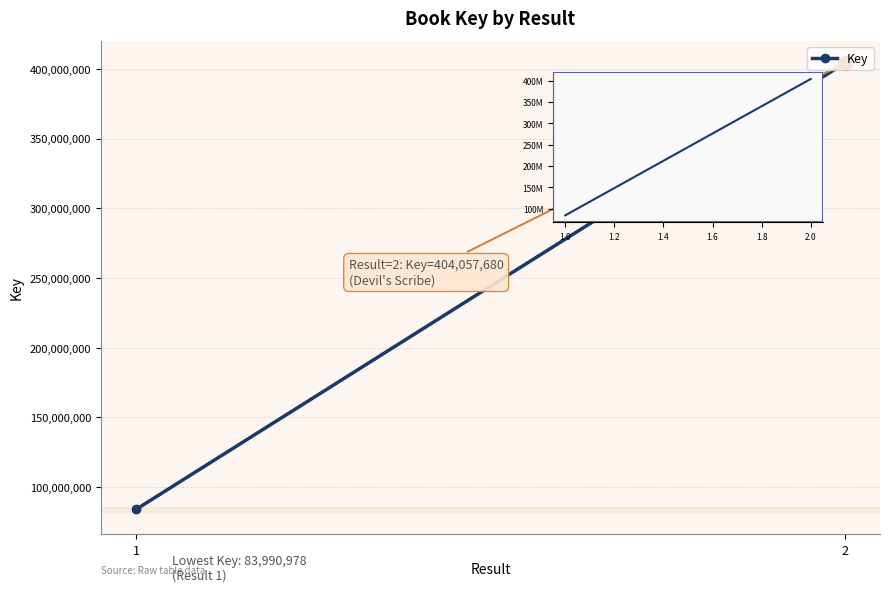

What is the maximum value shown in the chart?

404057680